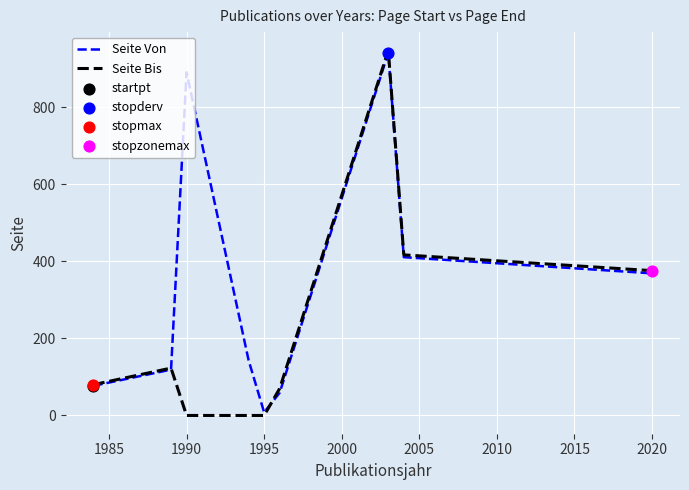

Which series has the widest spread of values?

Seite Bis